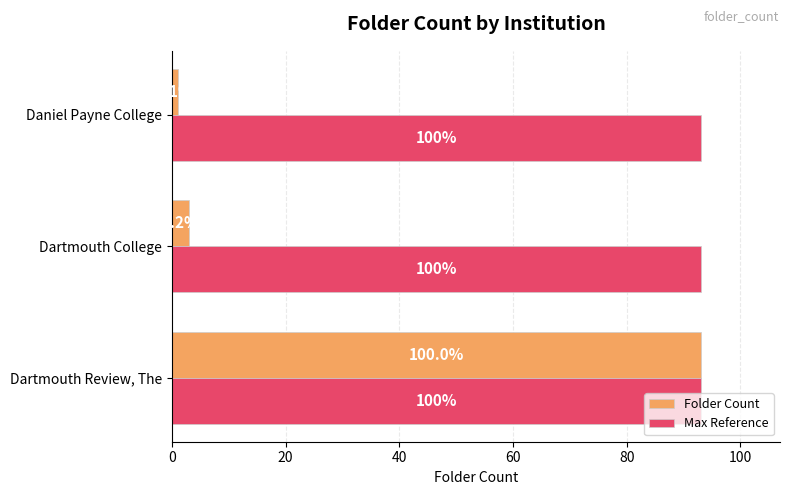

What are all the series names shown in the legend?

Folder Count, Max Reference